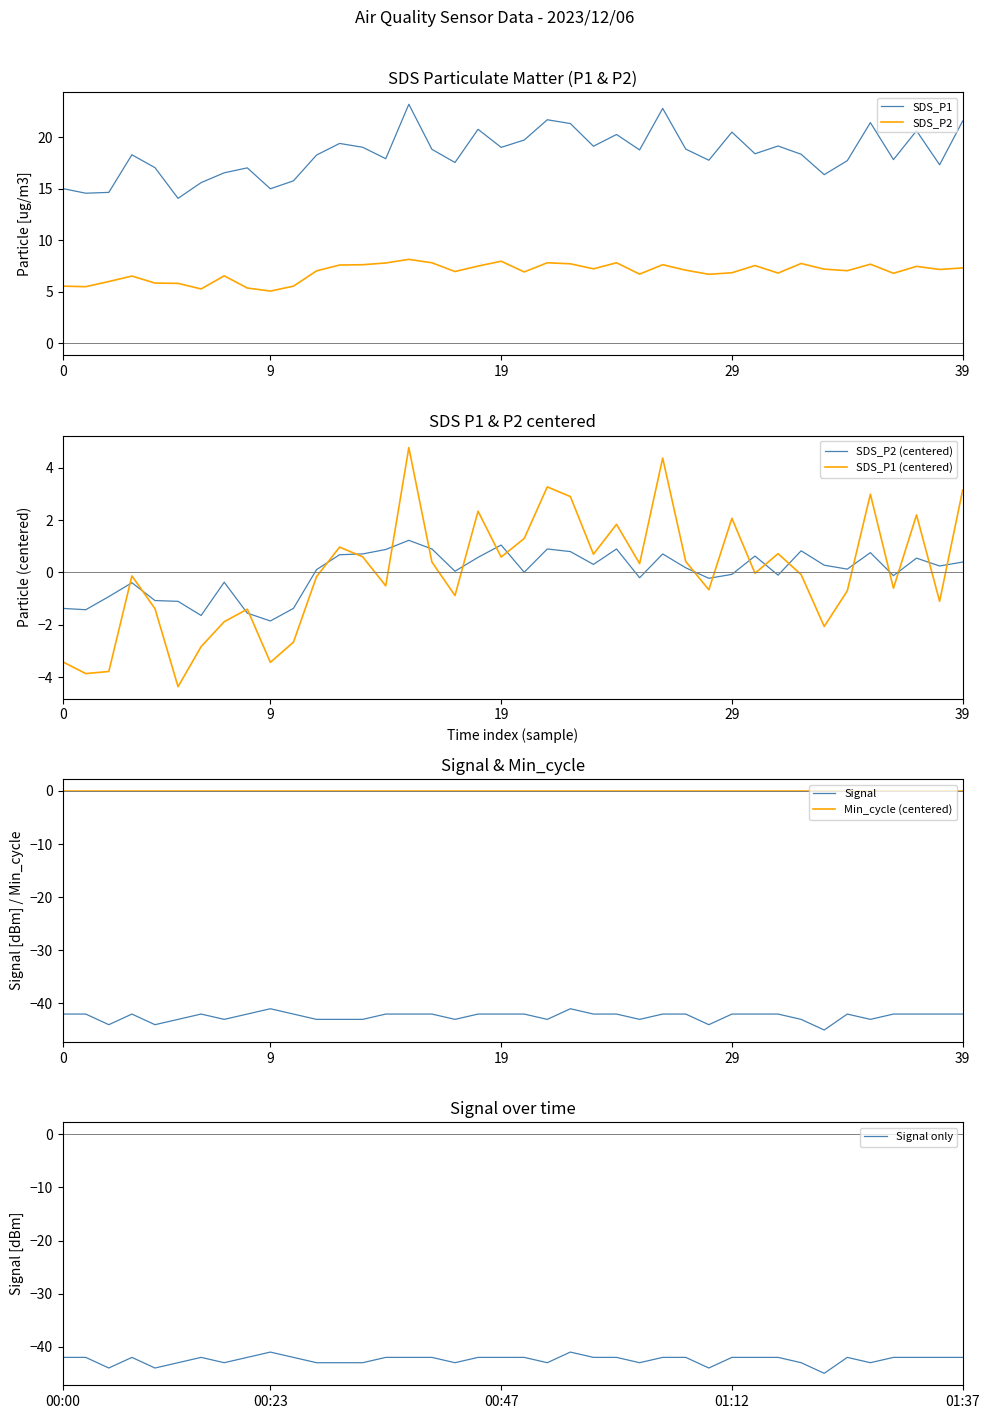

True or false: SDS_P1 and SDS_P2 cross at least once.

False